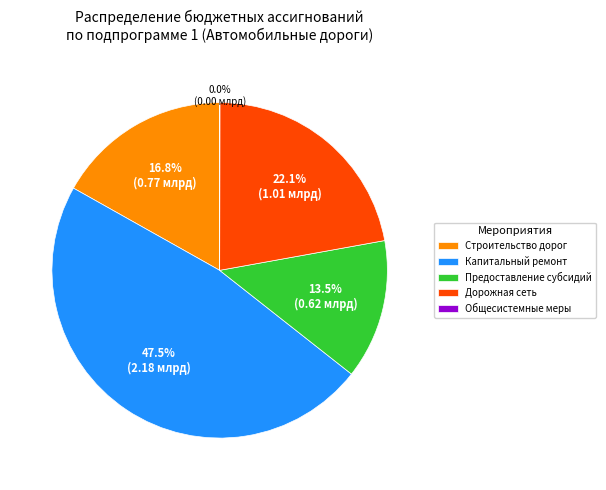

Is there a majority slice in this chart?

No